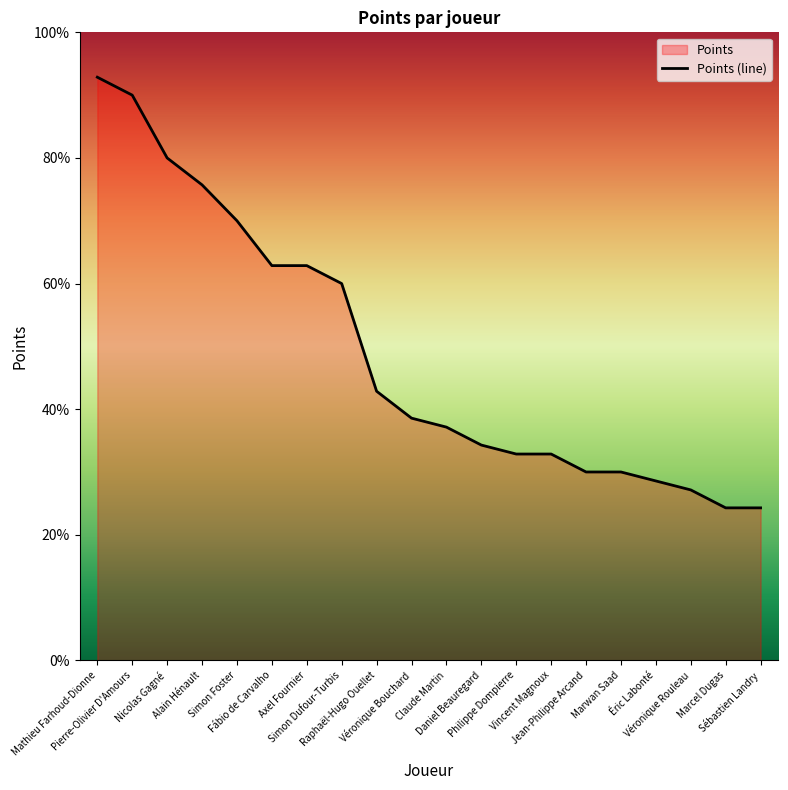

Reading left to right, what are all the values shown in this chart?

Mathieu Farhoud-Dionne=92.9	Pierre-Olivier D'Amours=90.0	Nicolas Gagné=80.0	Alain Hénault=75.7	Simon Foster=70.0	Fábio de Carvalho=62.9	Axel Fournier=62.9	Simon Dufour-Turbis=60.0	Raphaël-Hugo Ouellet=42.9	Véronique Bouchard=38.6	Claude Martin=37.1	Daniel Beauregard=34.3	Philippe Dompierre=32.9	Vincent Magnoux=32.9	Jean-Philippe Arcand=30.0	Marwan Saad=30.0	Éric Labonté=28.6	Véronique Rouleau=27.1	Marcel Dugas=24.3	Sébastien Landry=24.3